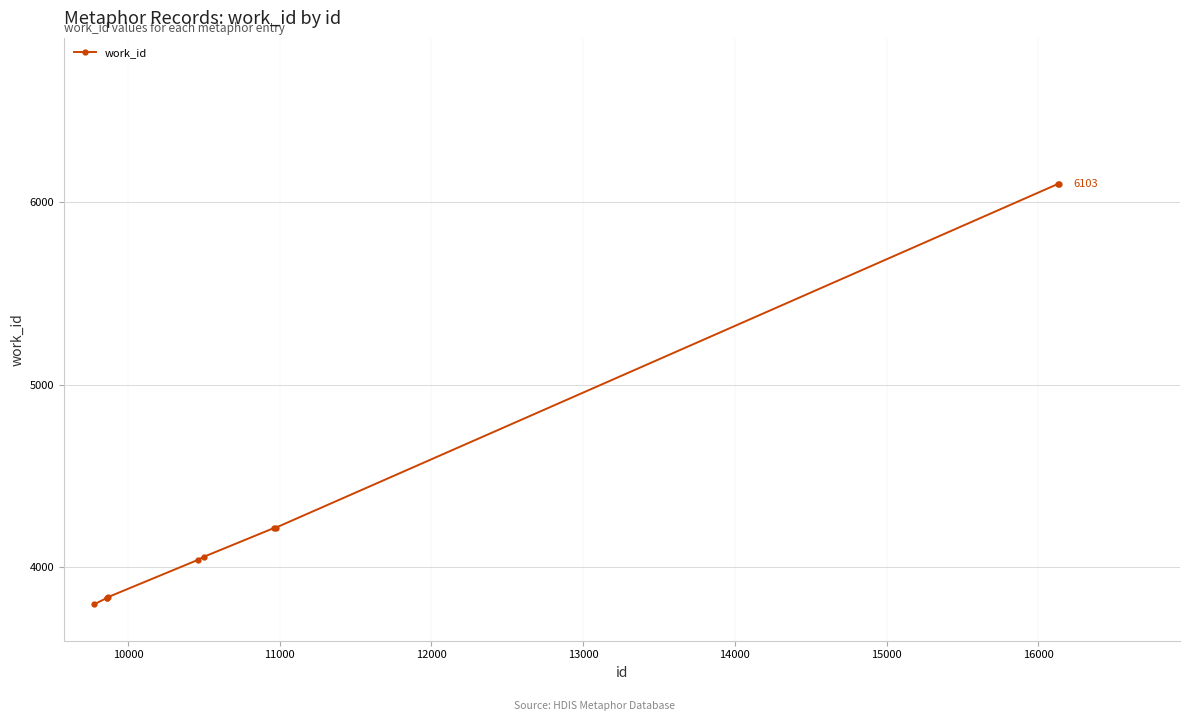

What is the minimum value shown in the chart?

3796